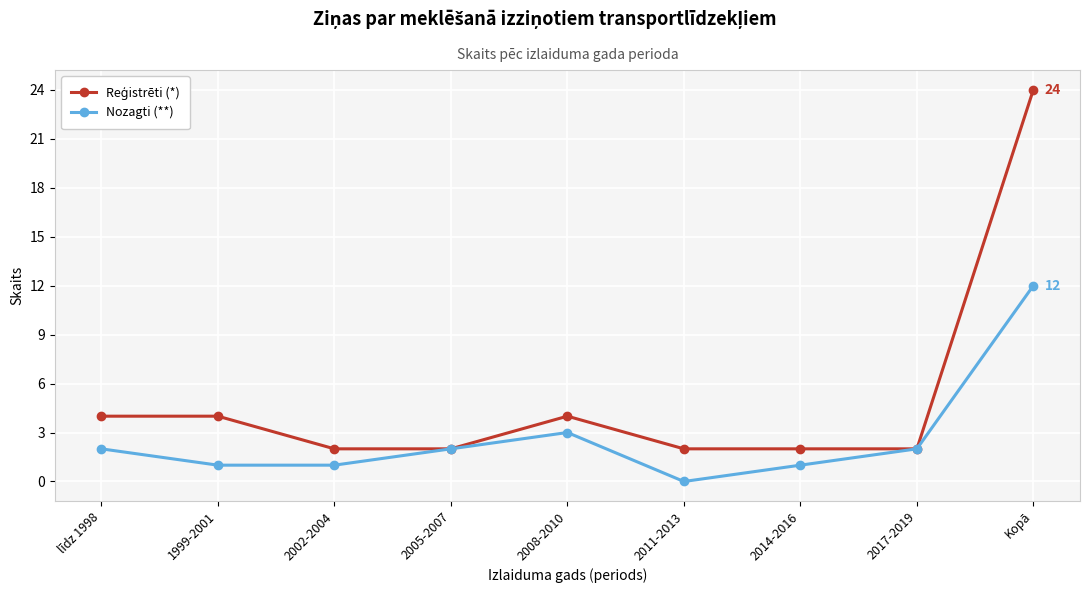

What is the total value across all series at Kopā?

36